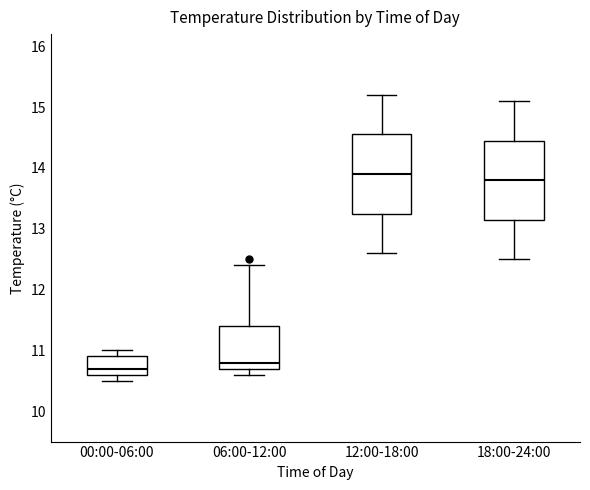

Which box has the lowest median line?

00:00-06:00